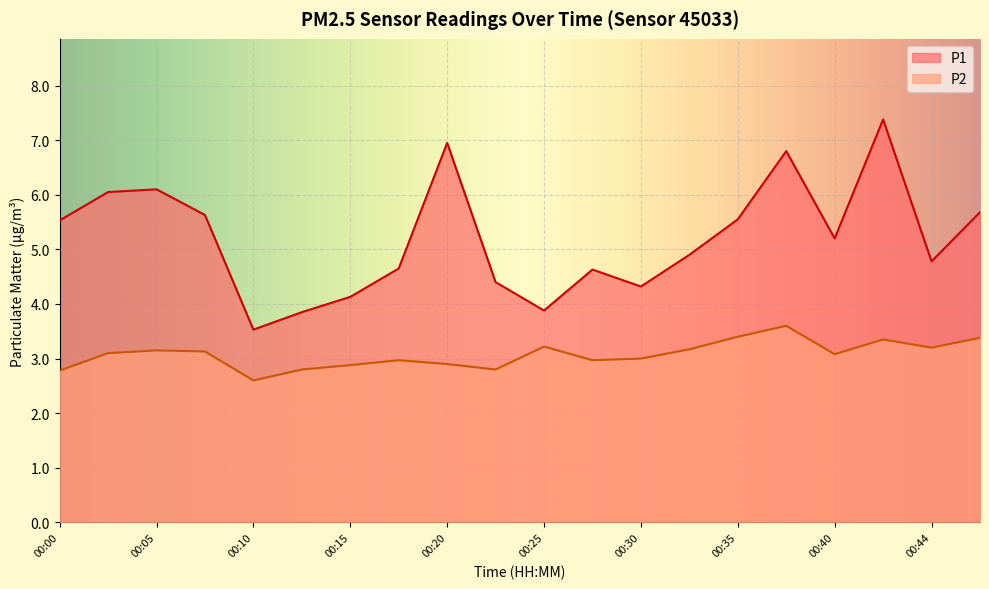

At which category does P2 reach its first local valley?

00:10